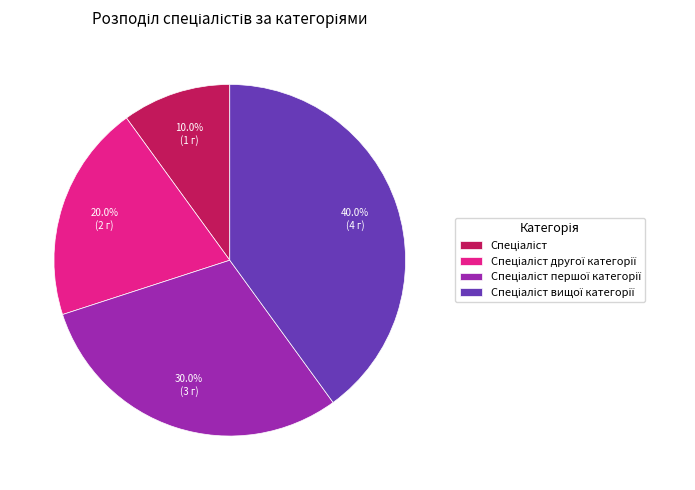

Does any single category account for the majority?

No